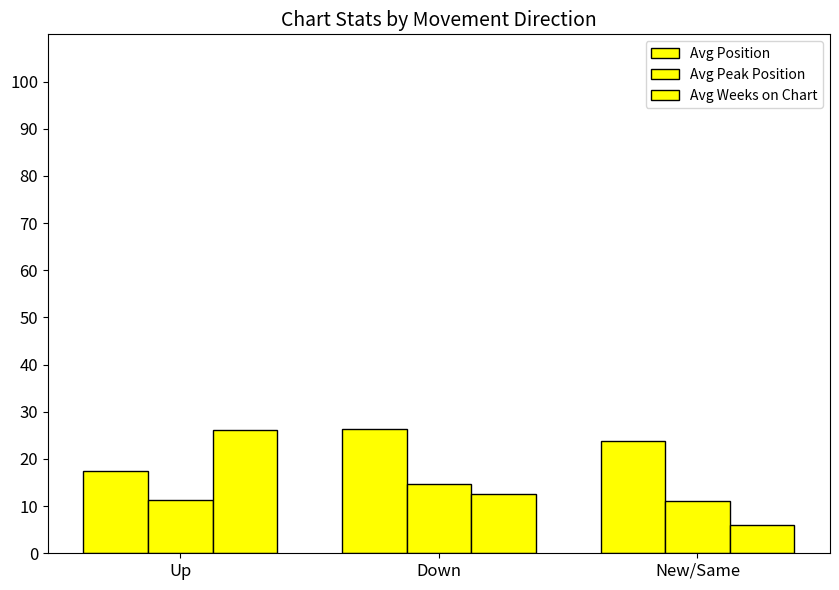

Which series changed the most between Up and New/Same?

Avg Weeks on Chart